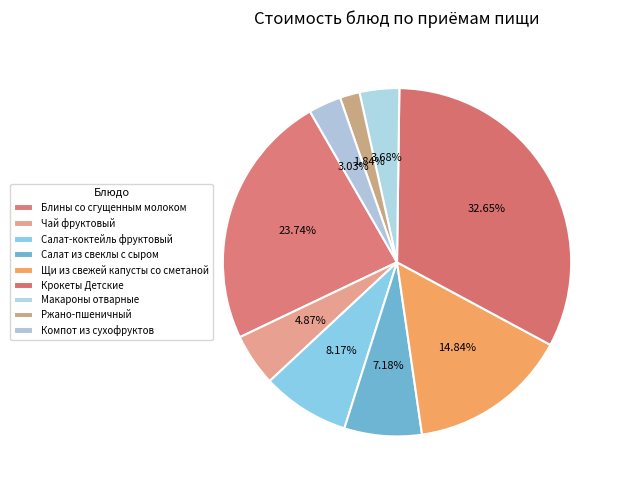

How many segments does this pie chart have?

9